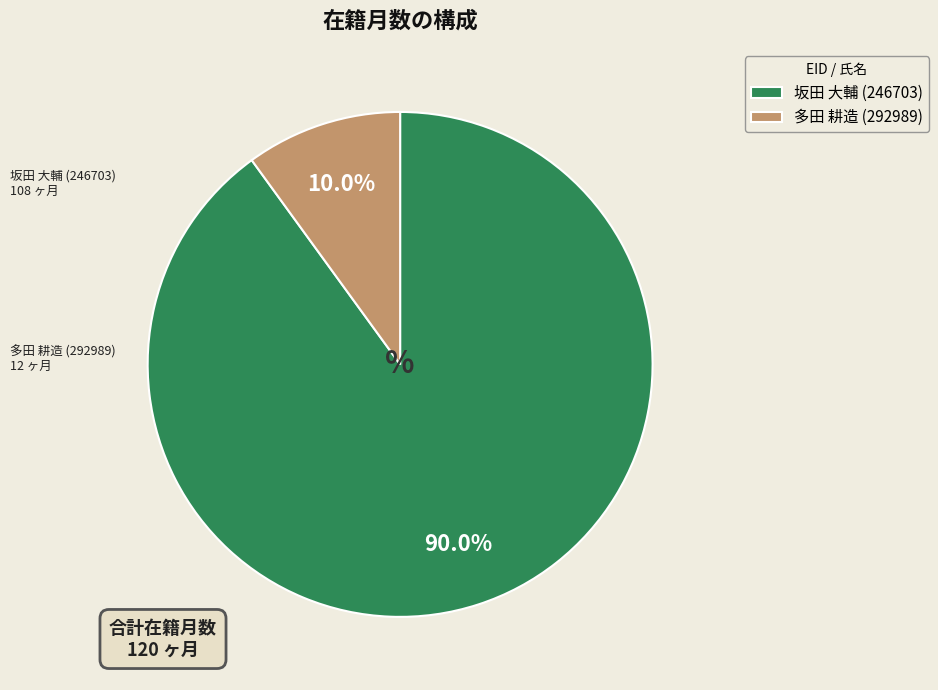

Which slice represents more than half of the pie?

坂田 大輔 (246703)